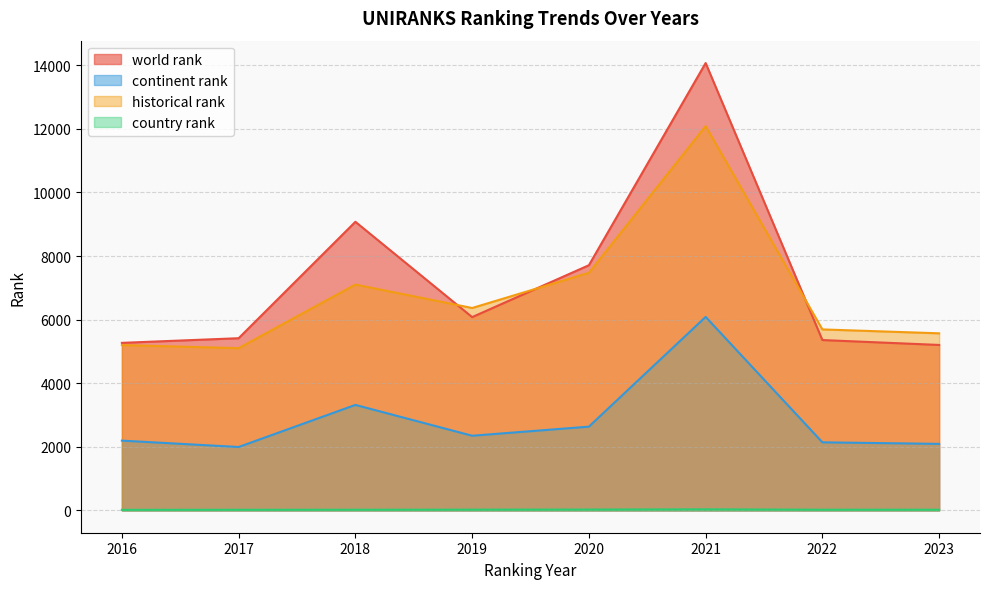

True or false: country rank has a value of 35.2 at 2023.

False